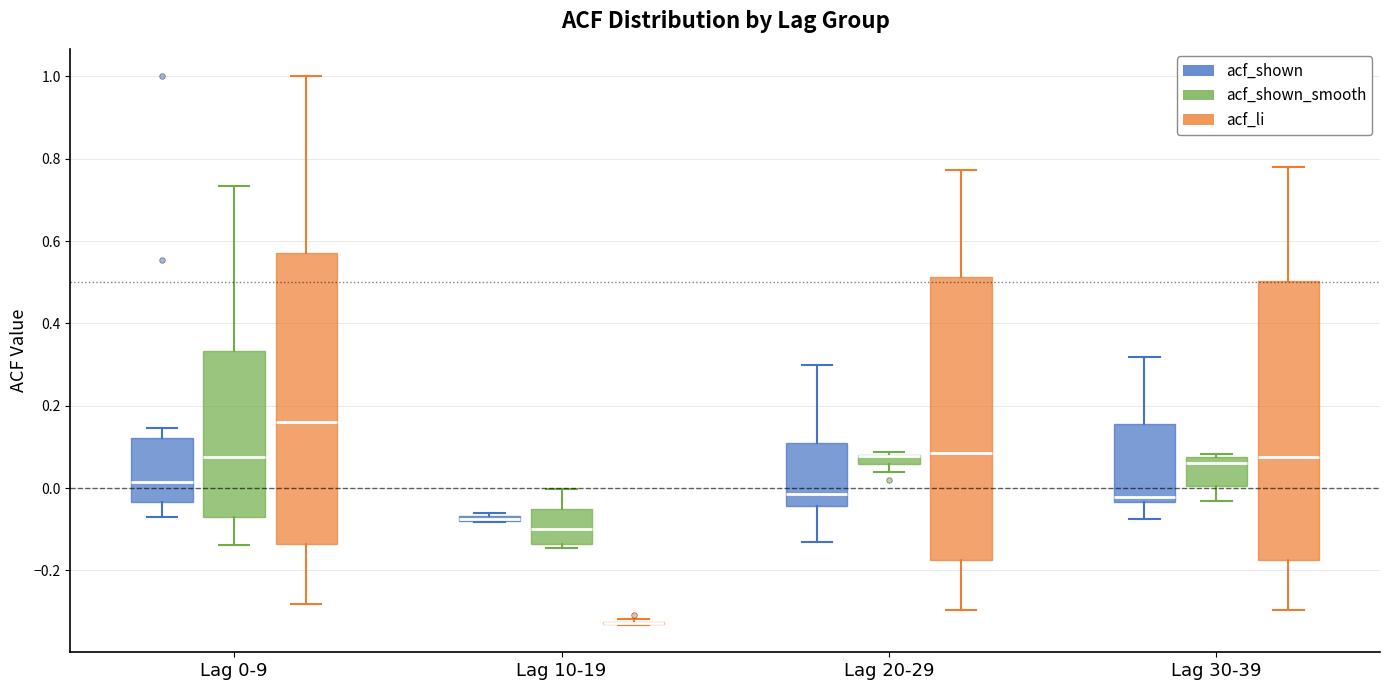

Where is the lower edge of the box for Lag 20-29 (acf_shown_smooth) on the y-axis? The values are not printed on the chart, so give them approximately, as read against the axis.

0.06